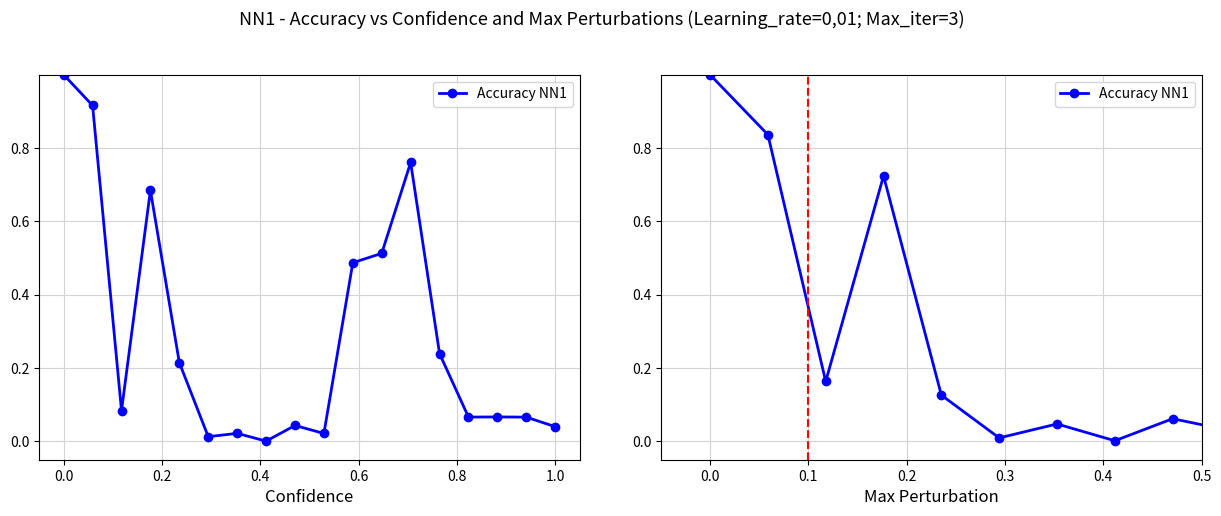

What is the greatest value displayed?

1.0